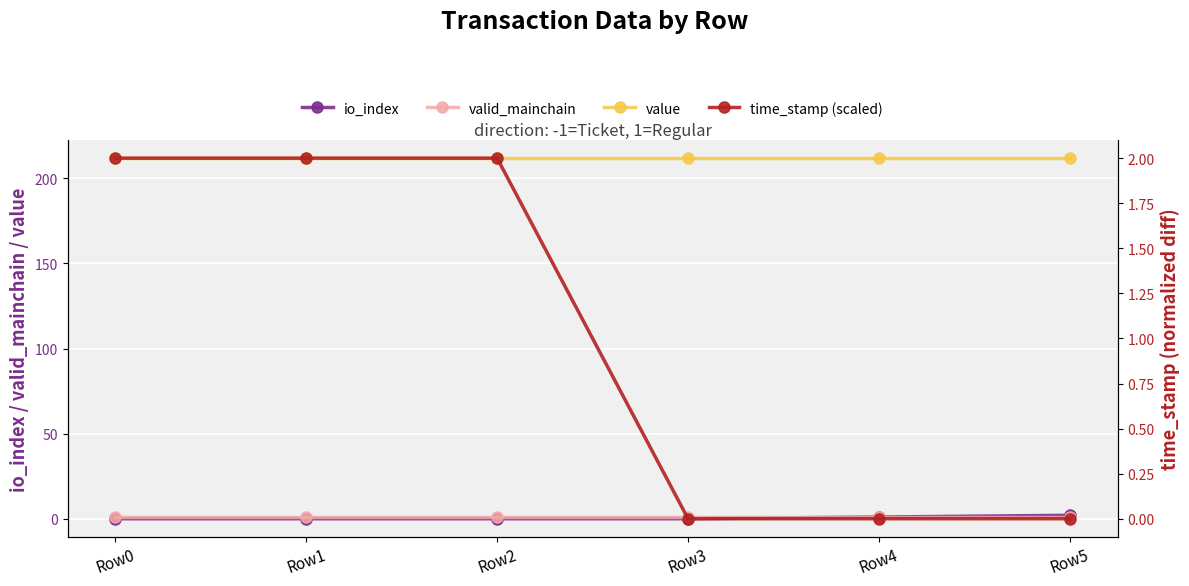

Which series has the largest total across all categories?

value